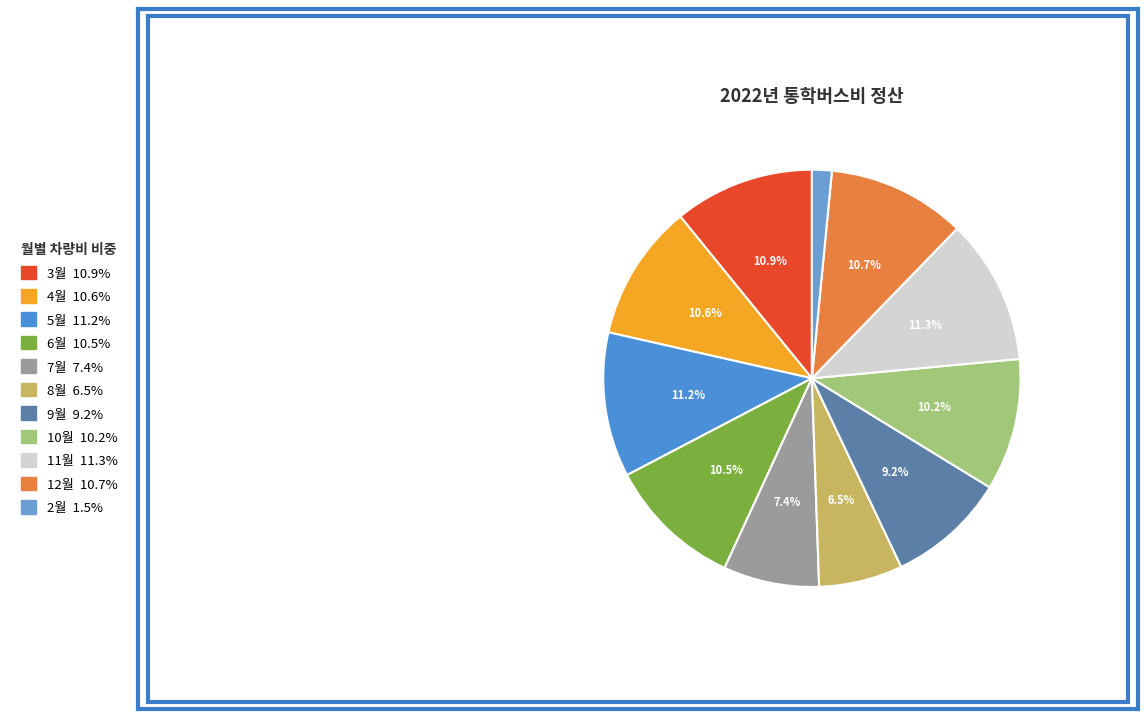

Which slice is the smallest?

2월